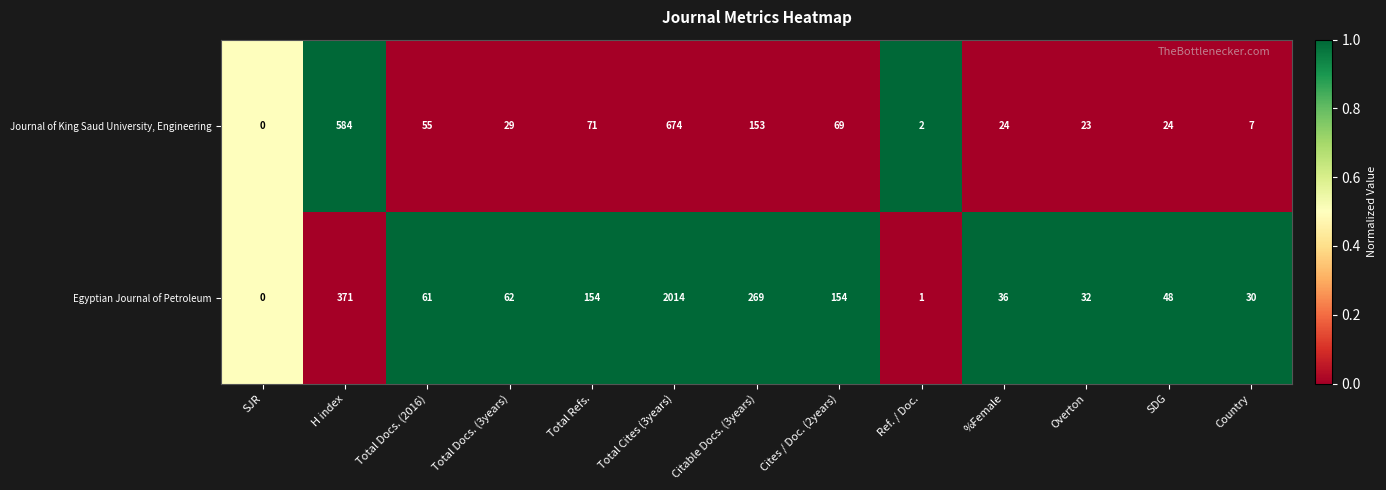

Reading left to right, what are all the values shown in this chart?

Journal of King Saud University, Engineering: SJR=0	H index=584	Total Docs. (2016)=55	Total Docs. (3years)=29	Total Refs.=71	Total Cites (3years)=674	Citable Docs. (3years)=153	Cites / Doc. (2years)=69	Ref. / Doc.=2	%Female=24	Overton=23	SDG=24	Country=7
Egyptian Journal of Petroleum: SJR=0	H index=371	Total Docs. (2016)=61	Total Docs. (3years)=62	Total Refs.=154	Total Cites (3years)=2014	Citable Docs. (3years)=269	Cites / Doc. (2years)=154	Ref. / Doc.=1	%Female=36	Overton=32	SDG=48	Country=30